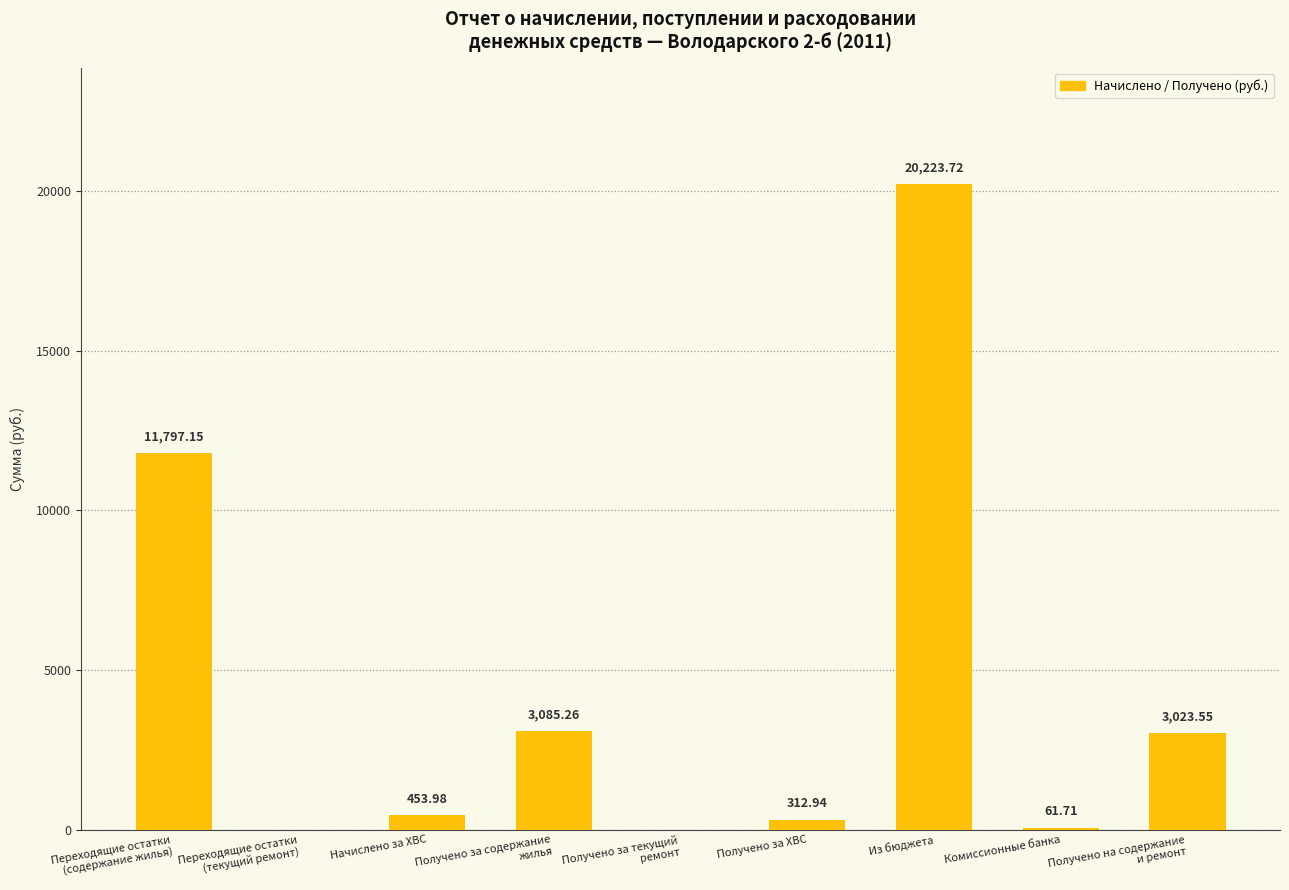

Are the bars grouped side by side (vs. stacked)?

No